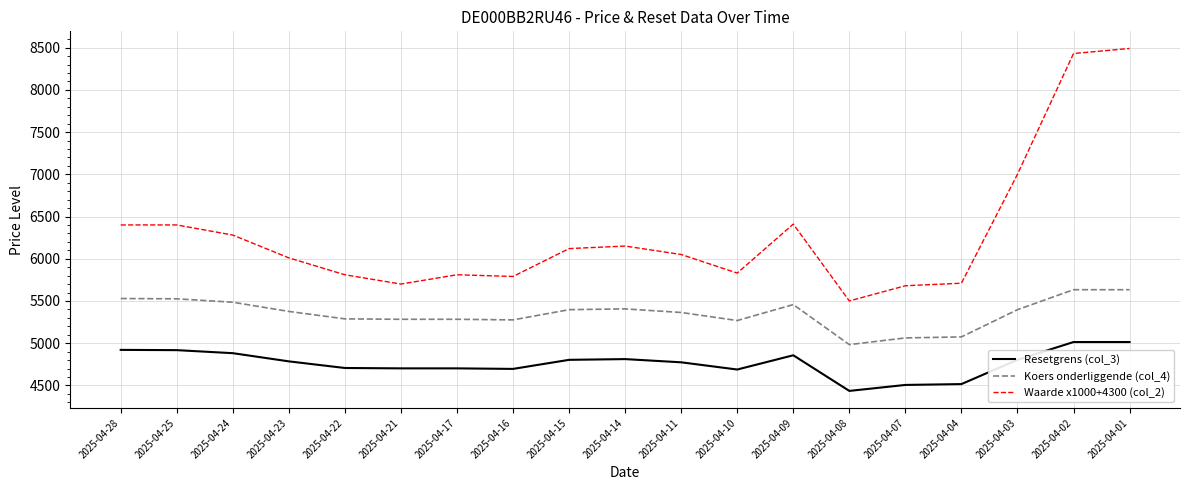

At which label is Waarde x1000+4300 (col_2) closest to 6995?

2025-04-03